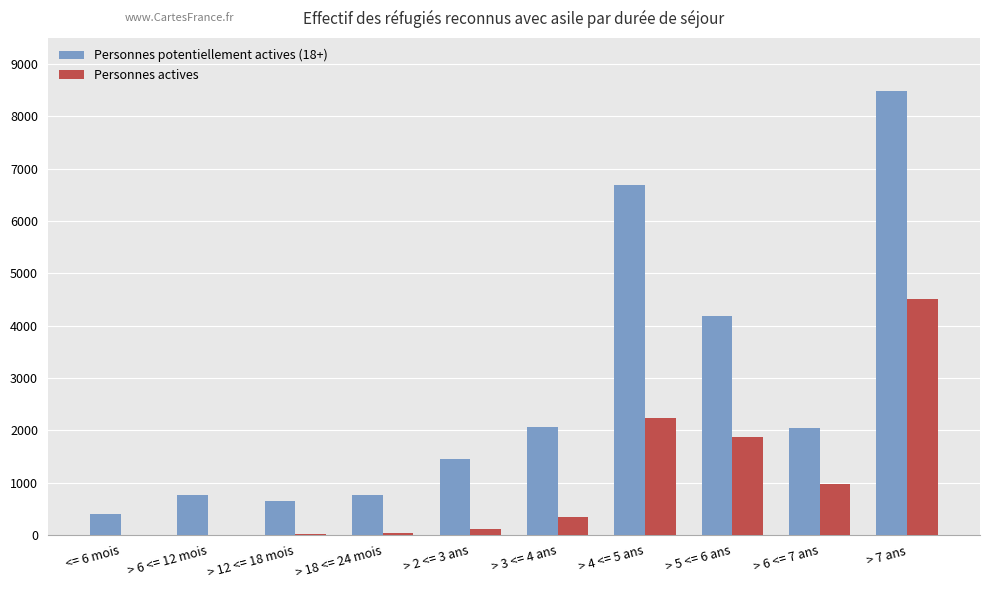

At which category does the chart reach its peak across all series?

> 7 ans